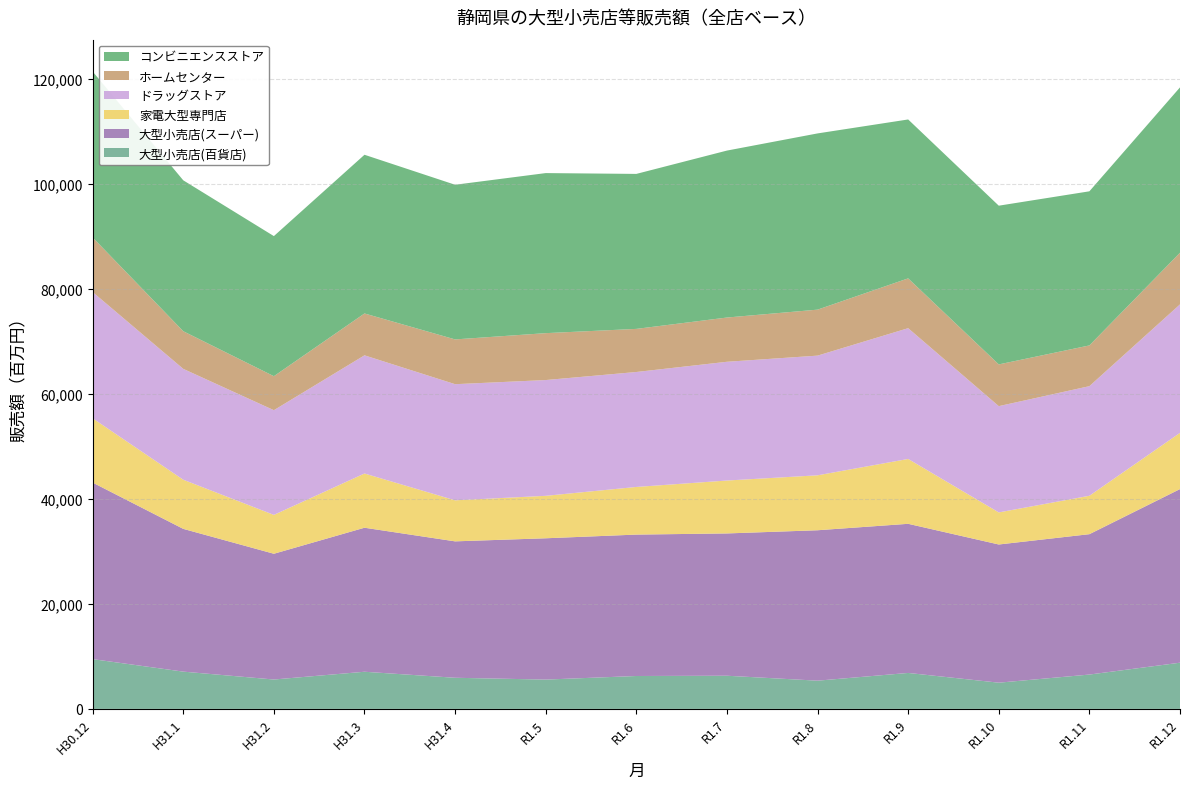

Reading left to right, extract all data points from this chart.

大型小売店(百貨店): H30.12=9479	H31.1=7097	H31.2=5595	H31.3=7074	H31.4=5927	R1.5=5582	R1.6=6265	R1.7=6315	R1.8=5374	R1.9=6847	R1.10=4991	R1.11=6539	R1.12=8798
大型小売店(スーパー): H30.12=33620	H31.1=27187	H31.2=23950	H31.3=27428	H31.4=25979	R1.5=26911	R1.6=26930	R1.7=27100	R1.8=28647	R1.9=28401	R1.10=26318	R1.11=26735	R1.12=33063
家電大型専門店: H30.12=12245	H31.1=9360	H31.2=7402	H31.3=10329	H31.4=7817	R1.5=8085	R1.6=9073	R1.7=10076	R1.8=10463	R1.9=12354	R1.10=6110	R1.11=7314	R1.12=10711
ドラッグストア: H30.12=24039	H31.1=21110	H31.2=19938	H31.3=22503	H31.4=22114	R1.5=22048	R1.6=21892	R1.7=22614	R1.8=22793	R1.9=24903	R1.10=20238	R1.11=20873	R1.12=24464
ホームセンター: H30.12=10400	H31.1=7172	H31.2=6475	H31.3=7974	H31.4=8529	R1.5=8932	R1.6=8210	R1.7=8428	R1.8=8759	R1.9=9487	R1.10=7949	R1.11=7758	R1.12=9839
コンビニエンスストア: H30.12=31598	H31.1=28739	H31.2=26680	H31.3=30222	H31.4=29453	R1.5=30483	R1.6=29515	R1.7=31794	R1.8=33560	R1.9=30262	R1.10=30227	R1.11=29351	R1.12=31489